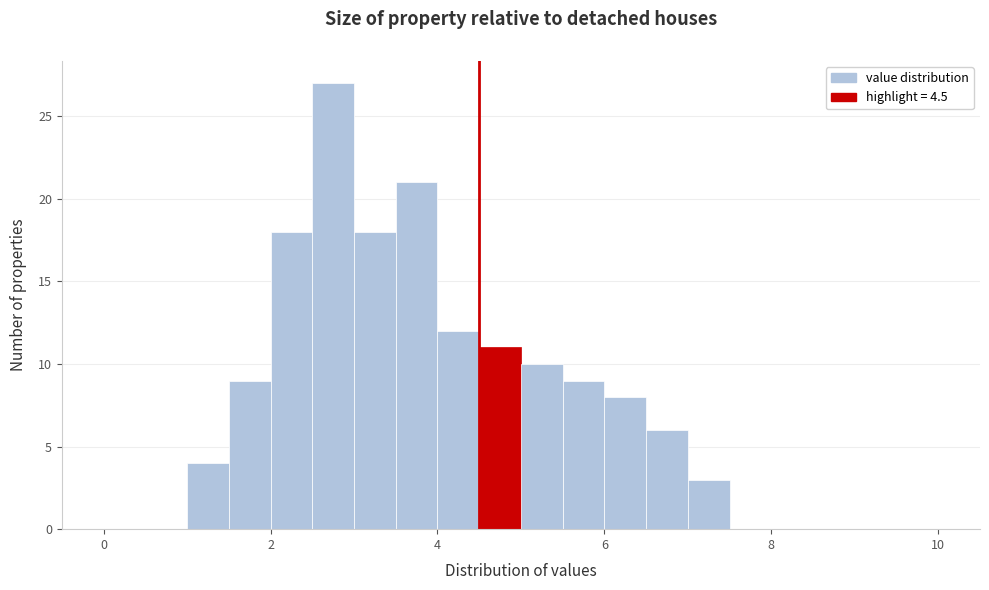

Around what value on the x-axis is the tallest bar? Give the approximate position of its centre, as read against the axis.

2.8